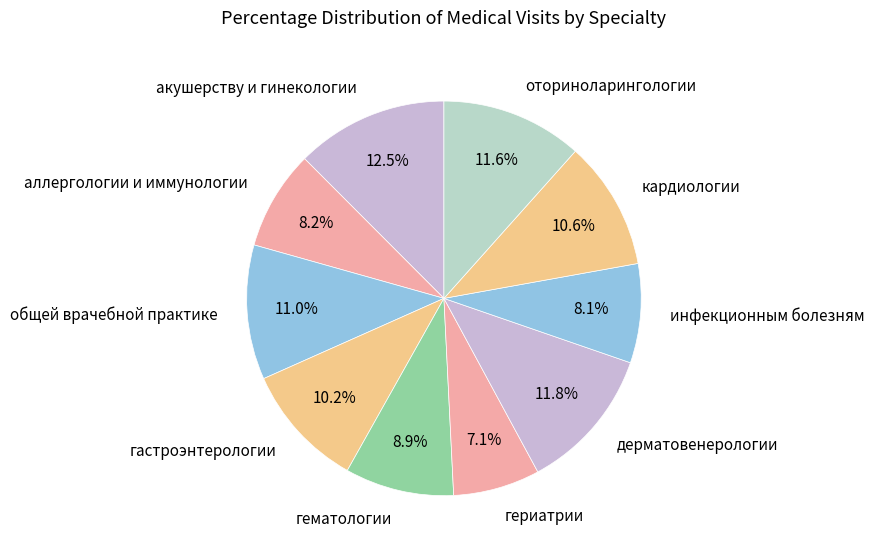

To the nearest percent, what is the difference between the кардиологии and дерматовенерологии slice percentages?

1%